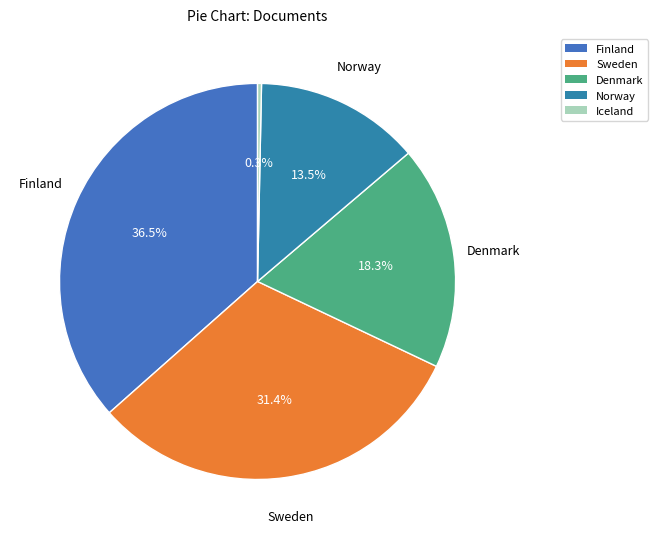

Is it true that Denmark is 18% of the pie?

True